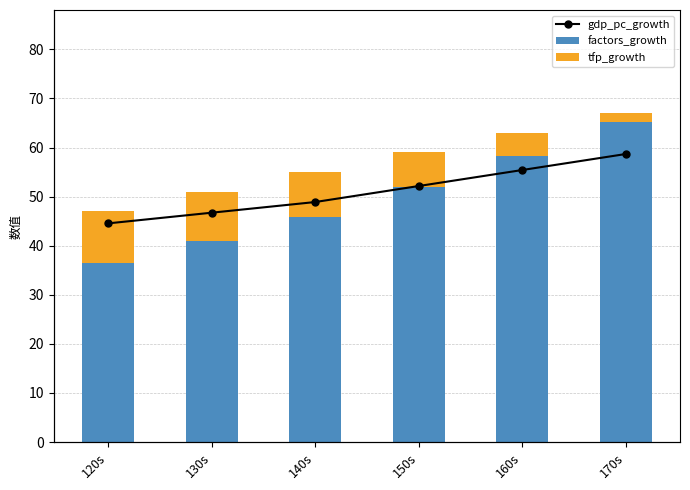

At which category does the chart reach its minimum across all series?

120s